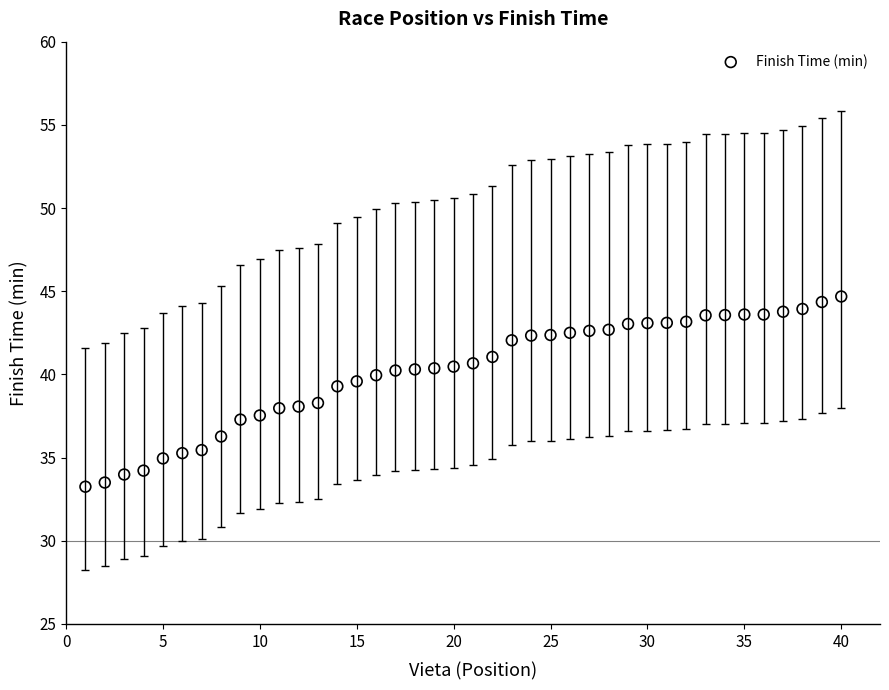

What is the range of X values (max minus min)?

39.0